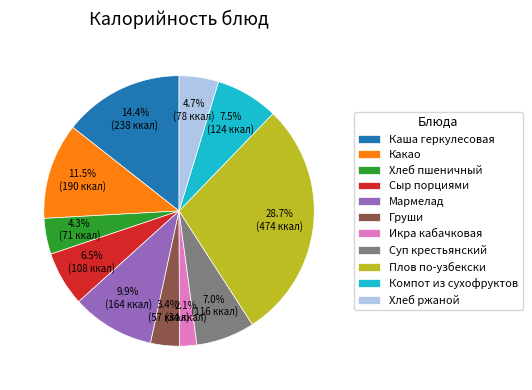

Which category has the biggest portion of the pie?

Плов по-узбекски